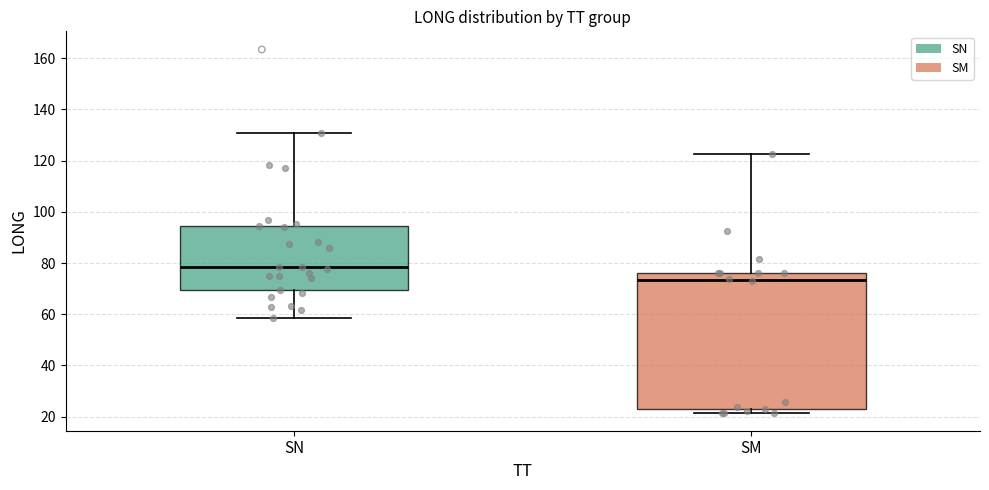

Reading left to right, transcribe this box plot: for each box, give where its median line is, the range the box spans, and where its two whiskers end, as read against the y-axis. The values are not printed on the chart, so give them approximately, as read against the axis.

SN: median 78, box 70 to 94, whiskers 58 to 130
SM: median 74, box 22 to 76, whiskers 22 (just below the box's lower edge) to 122